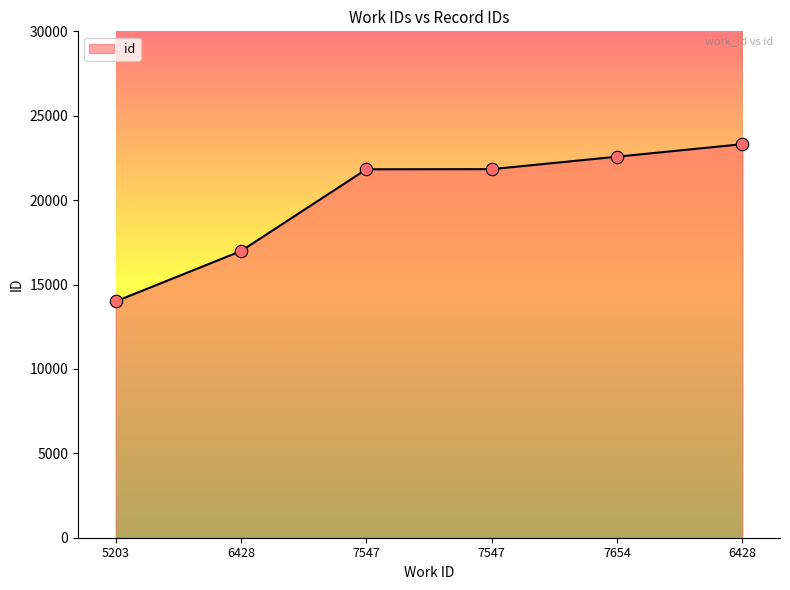

Which has a higher value, 6428 or 6428?

6428